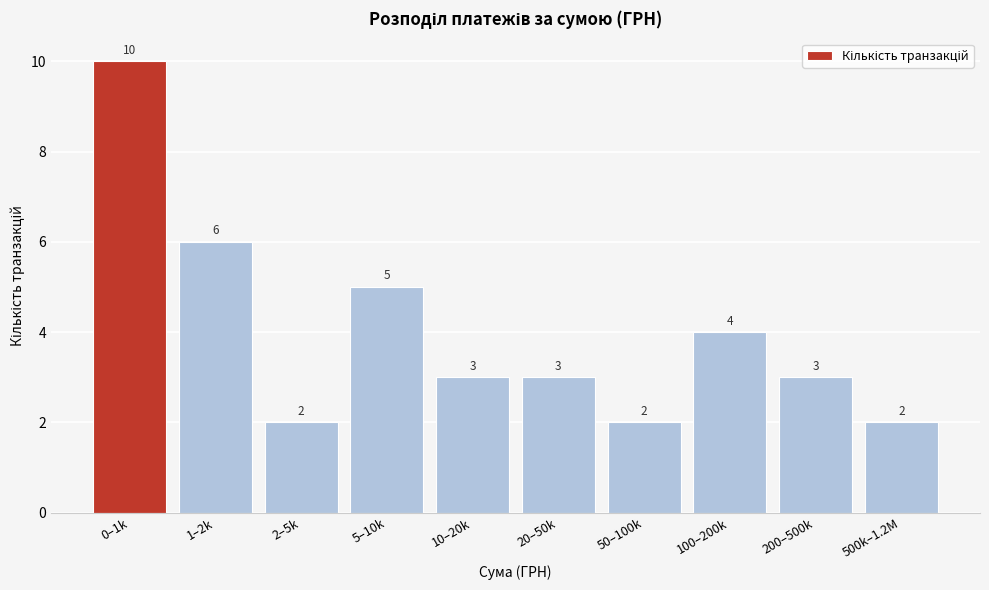

Reading left to right, transcribe all the data shown in this chart.

0–1k=10	1–2k=6	2–5k=2	5–10k=5	10–20k=3	20–50k=3	50–100k=2	100–200k=4	200–500k=3	500k–1.2M=2